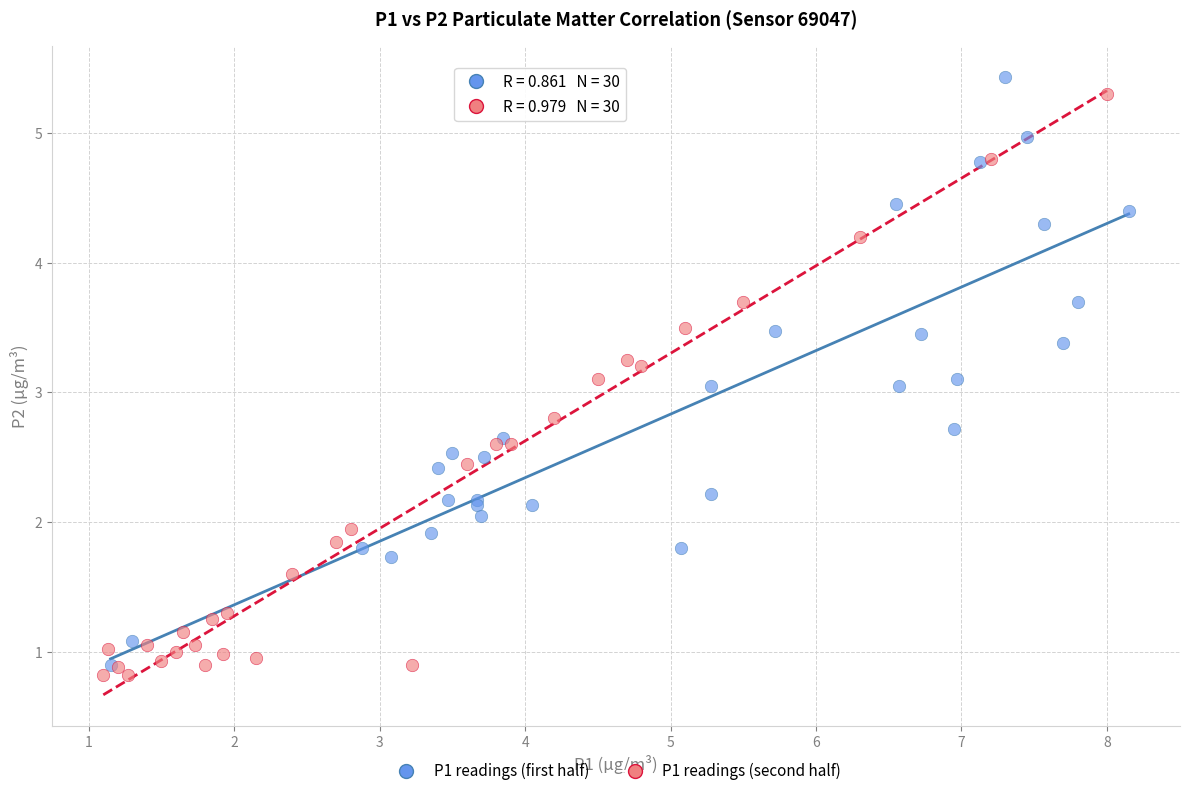

Which series reaches the minimum Y coordinate?

P1 readings (second half)